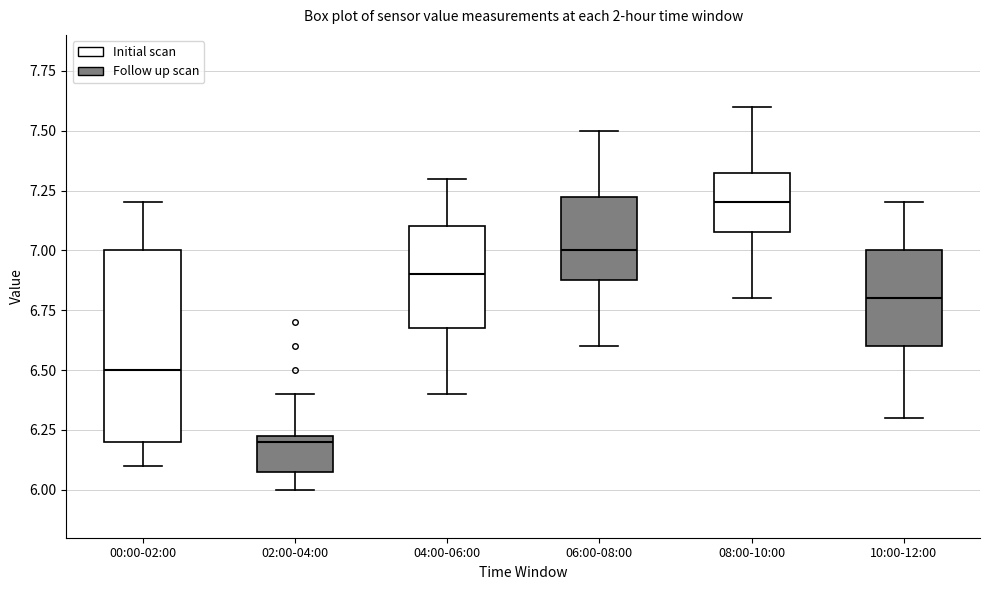

Reading left to right, transcribe this box plot: for each box, give where its median line is, the range the box spans, and where its two whiskers end, as read against the y-axis. The values are not printed on the chart, so give them approximately, as read against the axis.

00:00-02:00: median 6.50, box 6.20 to 7.00, whiskers 6.10 to 7.20
02:00-04:00: median 6.20, box 6.10 to 6.25, whiskers 6.00 to 6.40
04:00-06:00: median 6.90, box 6.70 to 7.10, whiskers 6.40 to 7.30
06:00-08:00: median 7.00, box 6.90 to 7.25, whiskers 6.60 to 7.50
08:00-10:00: median 7.20, box 7.10 to 7.35, whiskers 6.80 to 7.60
10:00-12:00: median 6.80, box 6.60 to 7.00, whiskers 6.30 to 7.20